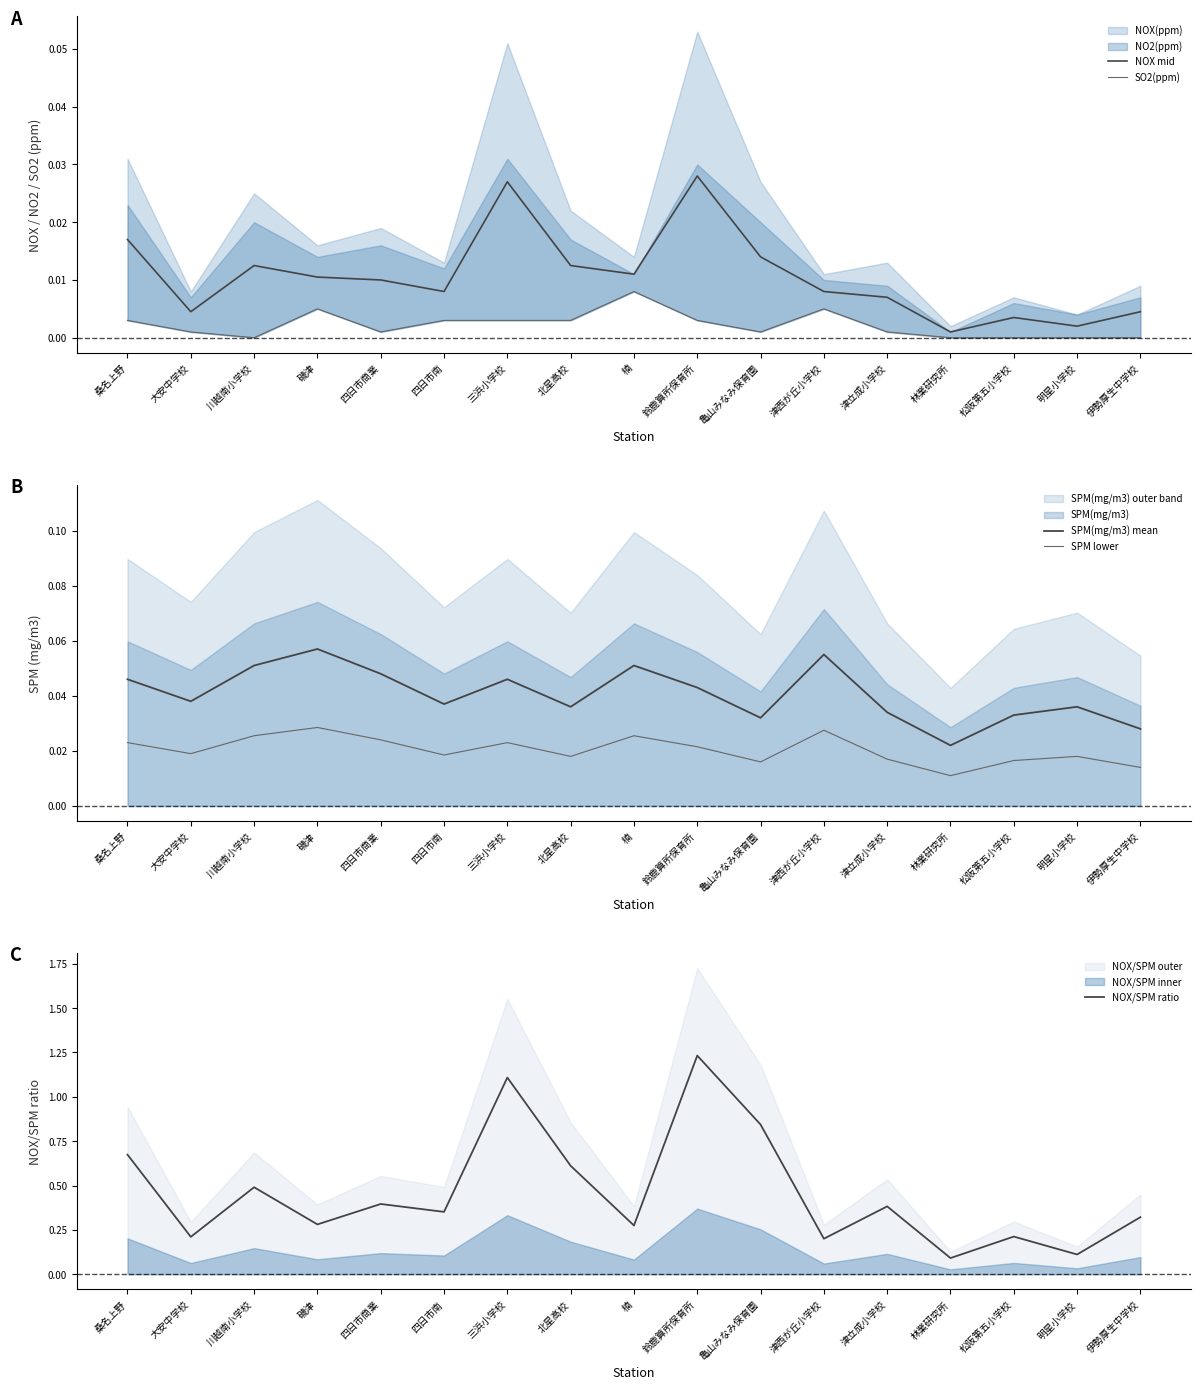

At which category does SPM lower reach its first local valley?

大安中学校